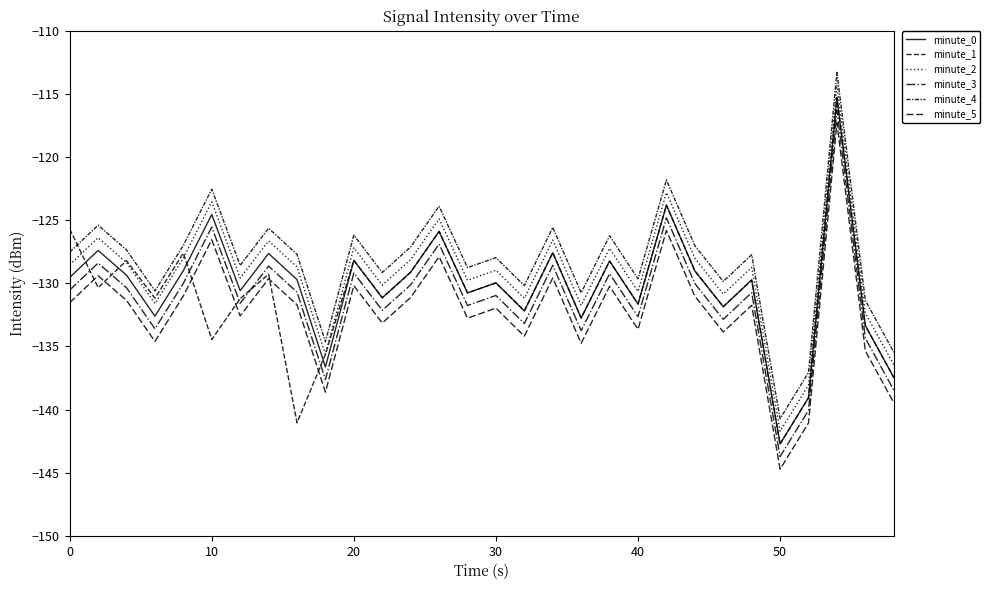

True or false: minute_5 and minute_3 cross at least once.

False